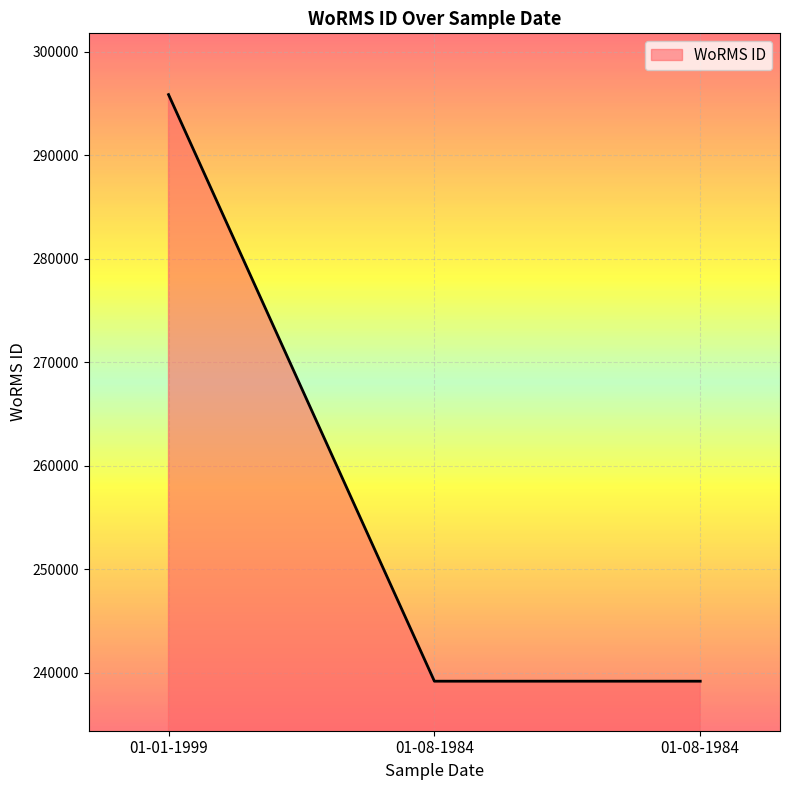

Reading left to right, what are all the values shown in this chart?

295864	239201	239201